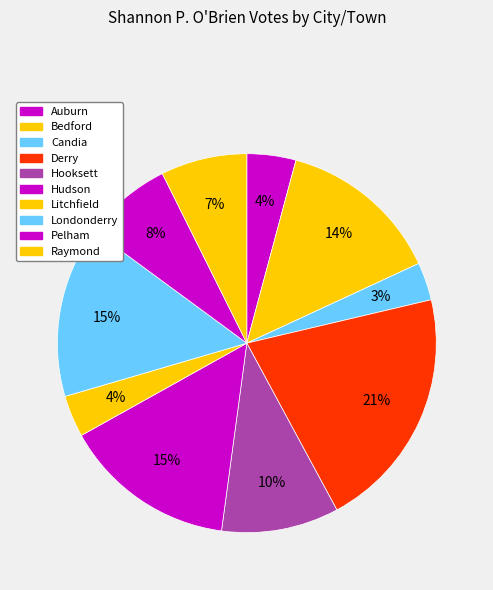

Rank the categories by value from highest to lowest.

Derry, Hudson, Londonderry, Bedford, Hooksett, Pelham, Raymond, Auburn, Litchfield, Candia